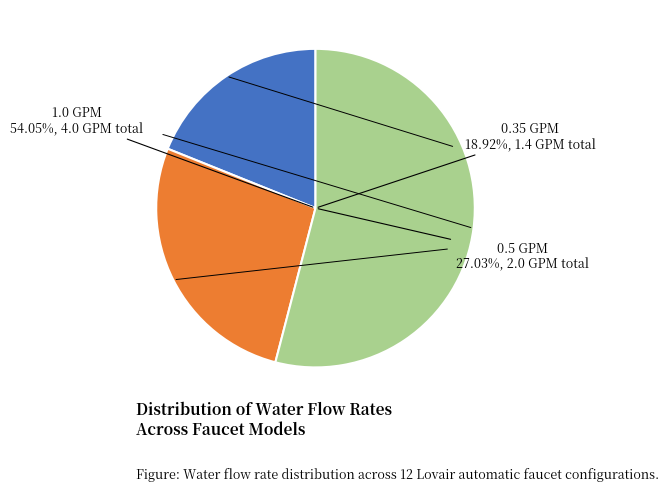

What is the smallest slice in the pie chart?

0.35 GPM (L-181, Battery)